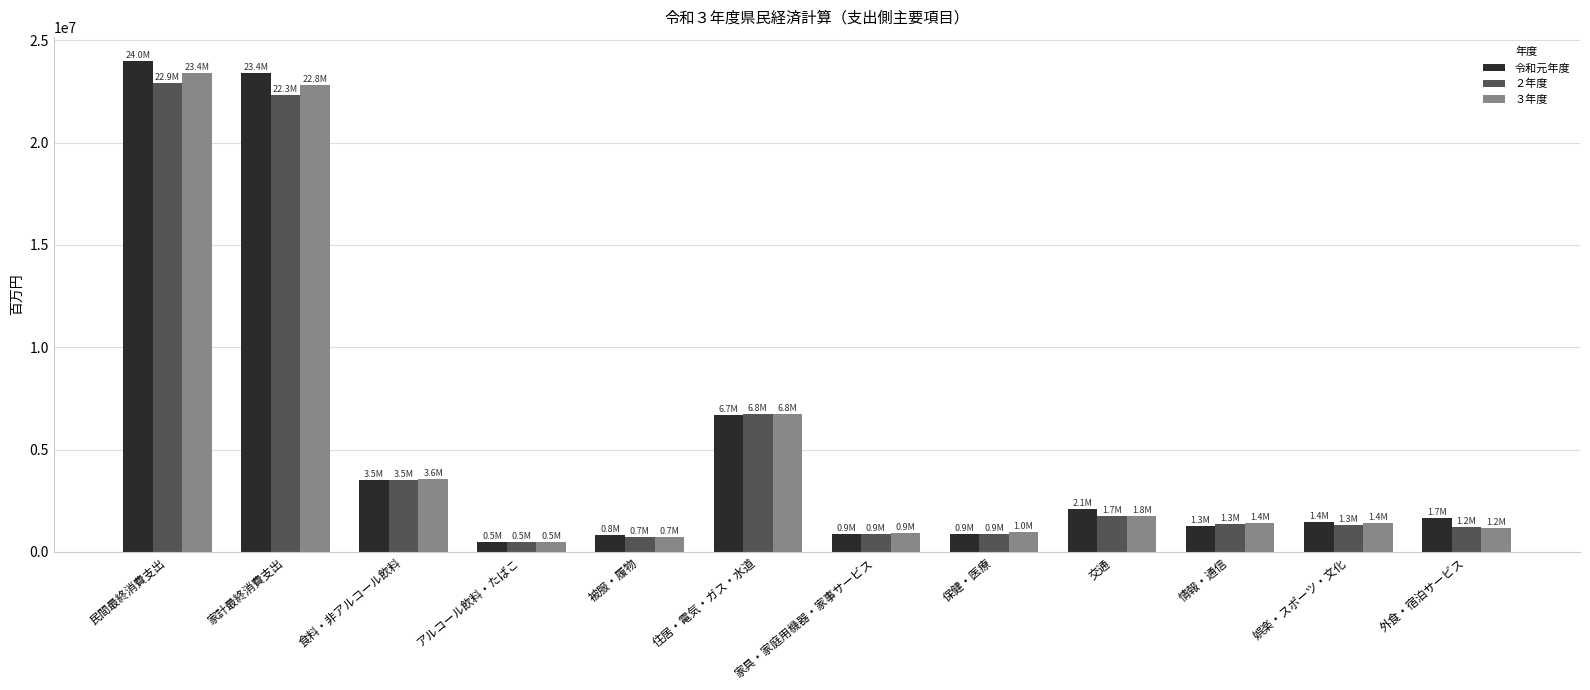

What is the total value across all series at 食料・非アルコール飲料?

10609480